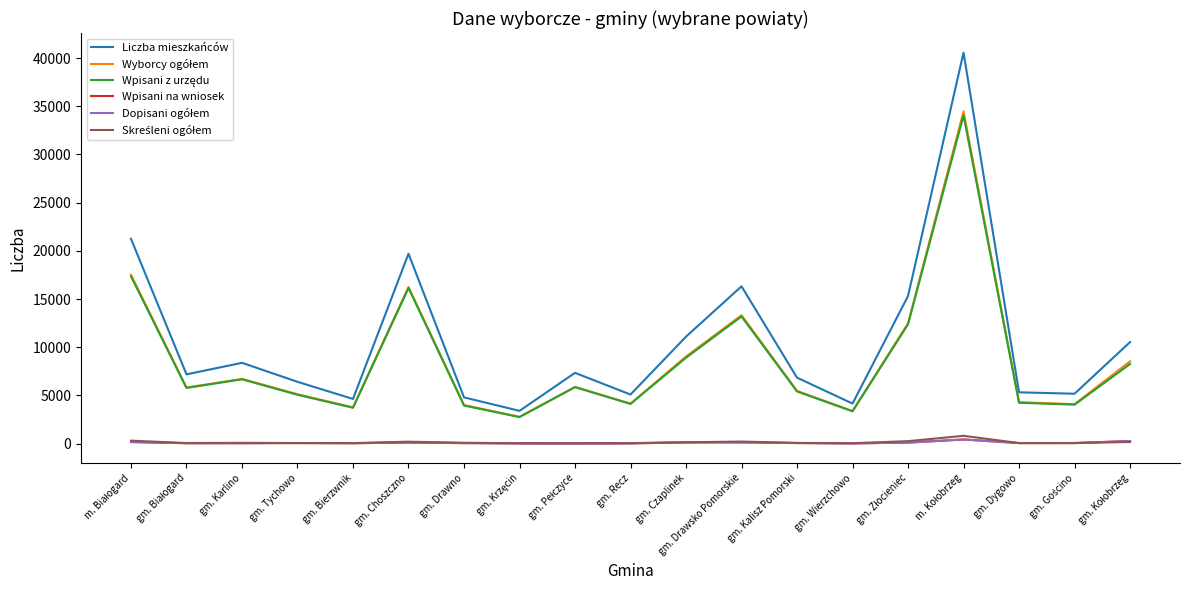

Which series has the largest total across all categories?

Liczba mieszkańców